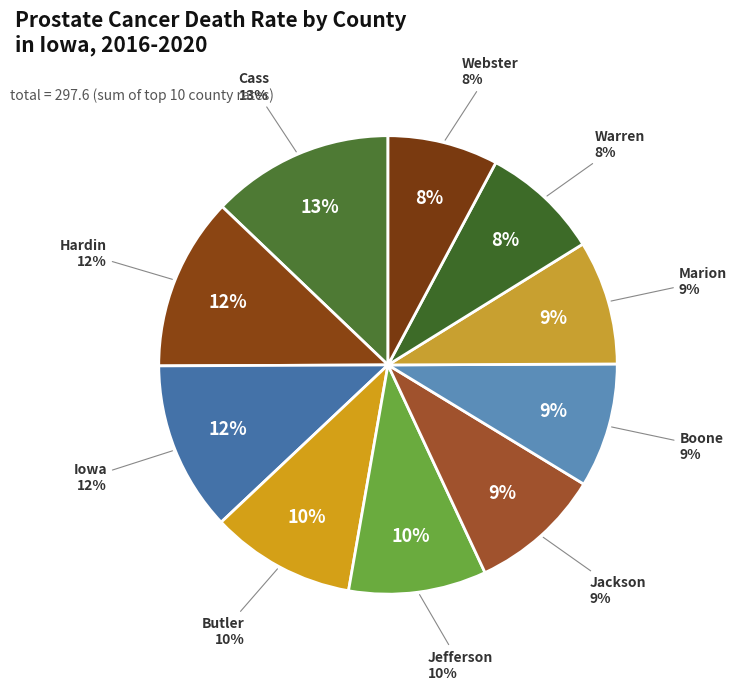

True or false: Warren County accounts for 23% of the total.

False